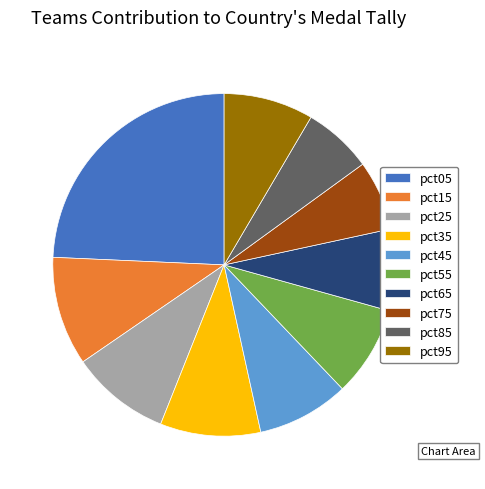

Does any single category account for the majority?

No